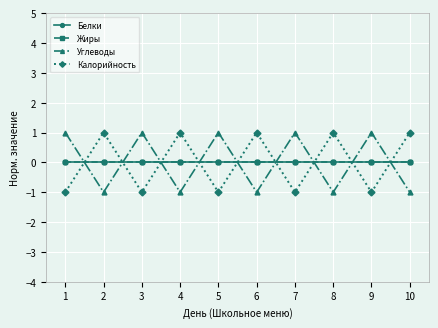

Rank the series by their maximum value, from lowest to highest.

Белки, Жиры, Углеводы, Калорийность